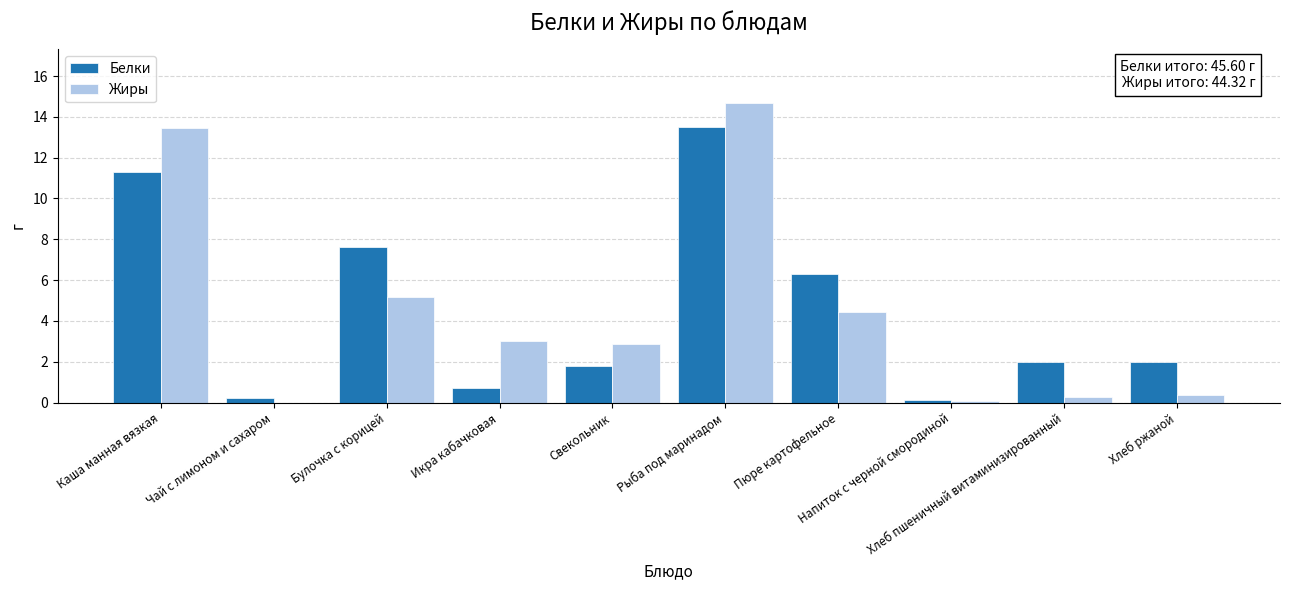

Are the bars horizontal?

No